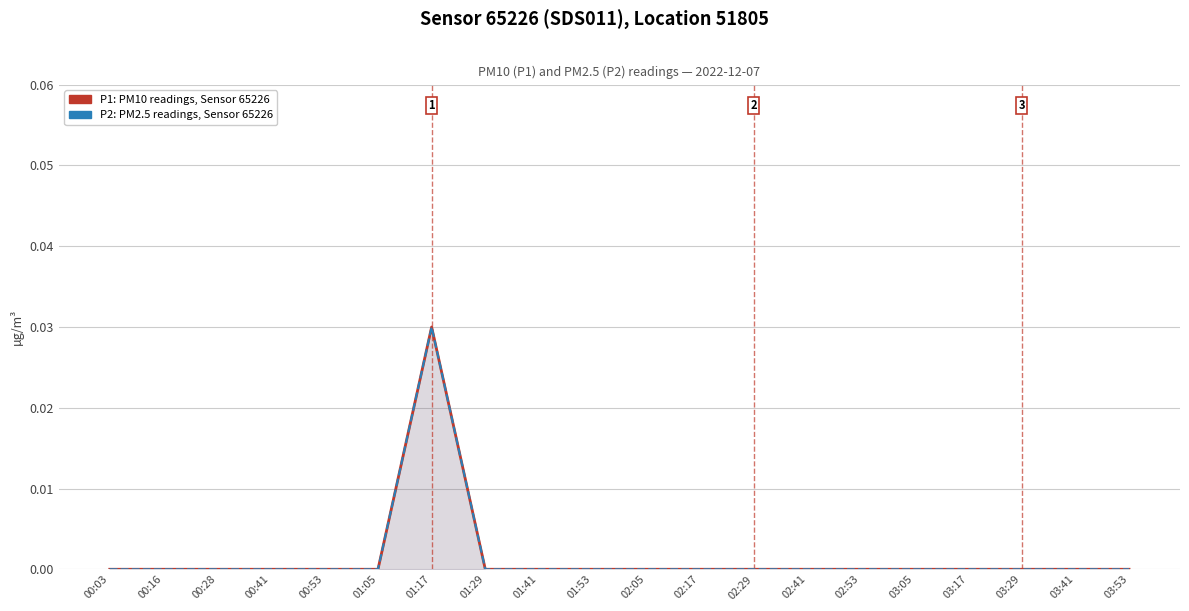

True or false: P1 (PM10) and P2 (PM2.5) cross at least once.

False